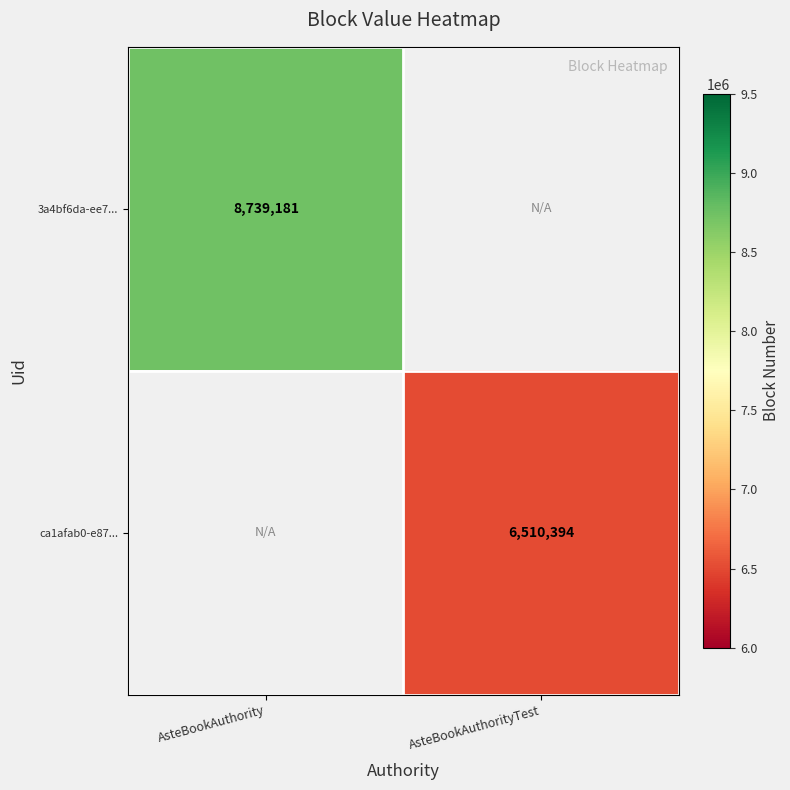

True or false: ca1afab0-e87... has a value of 2958601 at AsteBookAuthorityTest.

False